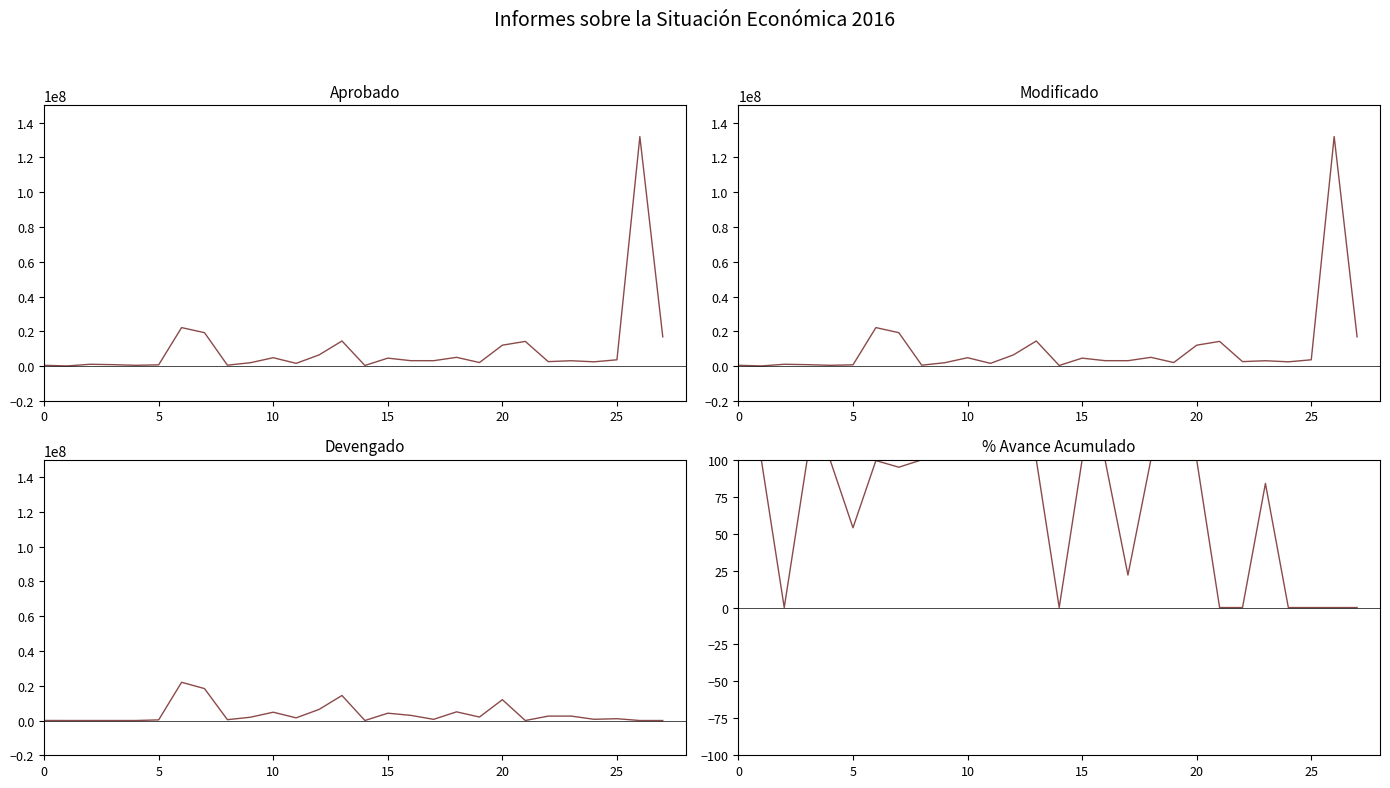

Rank the series by their maximum value, from lowest to highest.

% Avance Acumulado, Devengado, Aprobado, Modificado